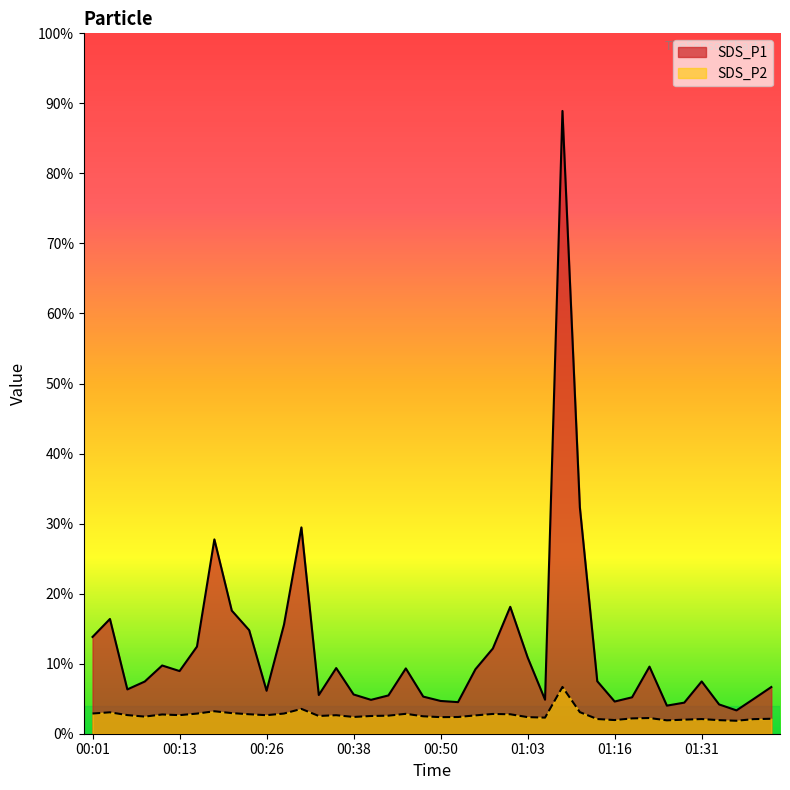

At which category is the sum across all series the highest?

01:08